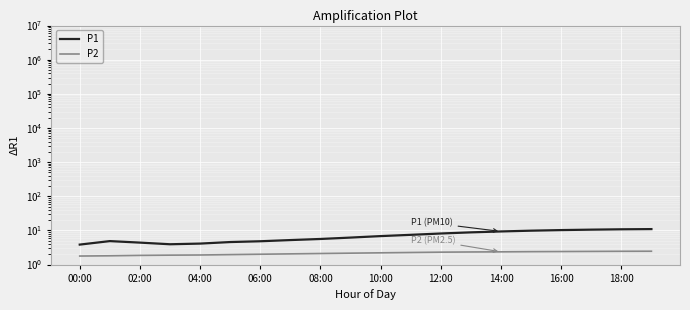

What is the total value across all series at 11?

9.7